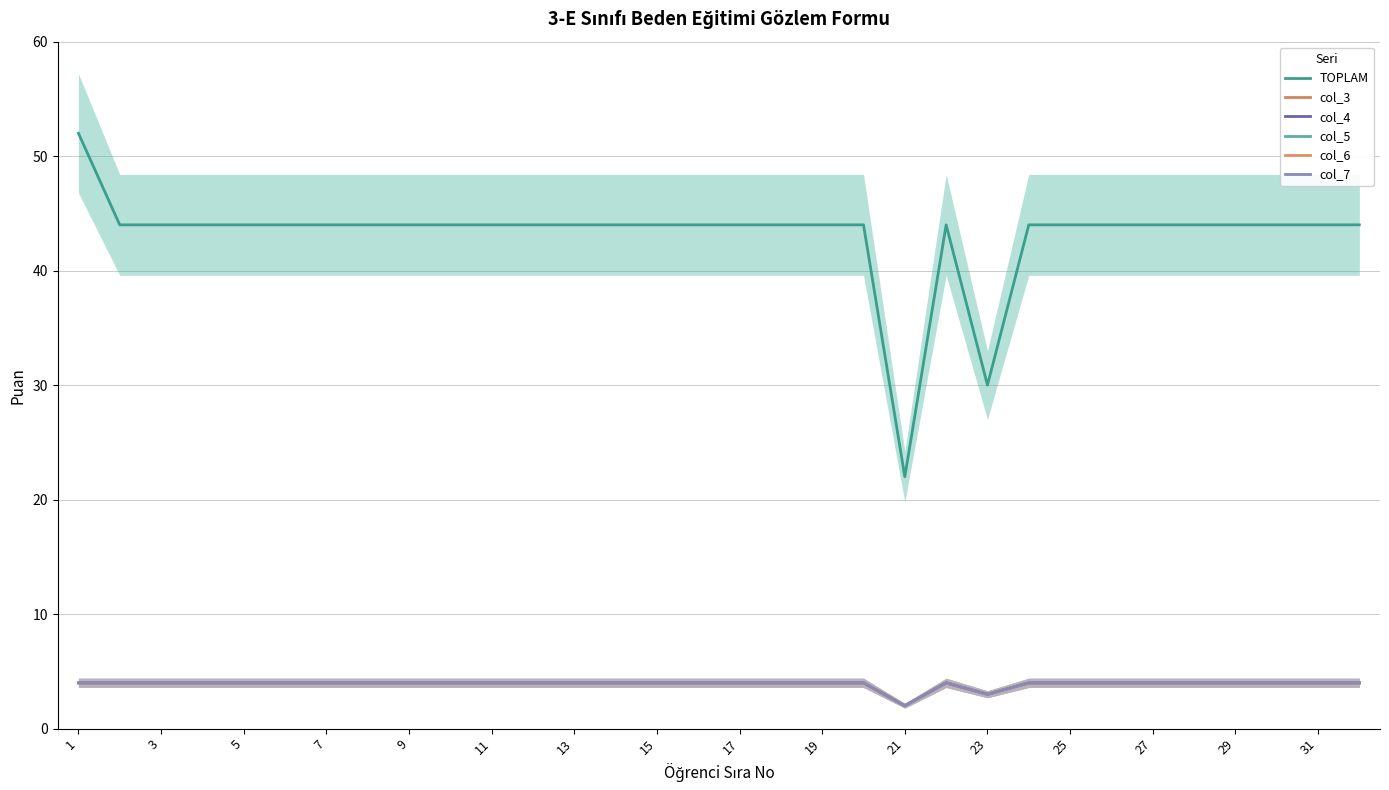

List the series in order of their peak value, lowest first.

col_3, col_4, col_5, col_6, col_7, TOPLAM